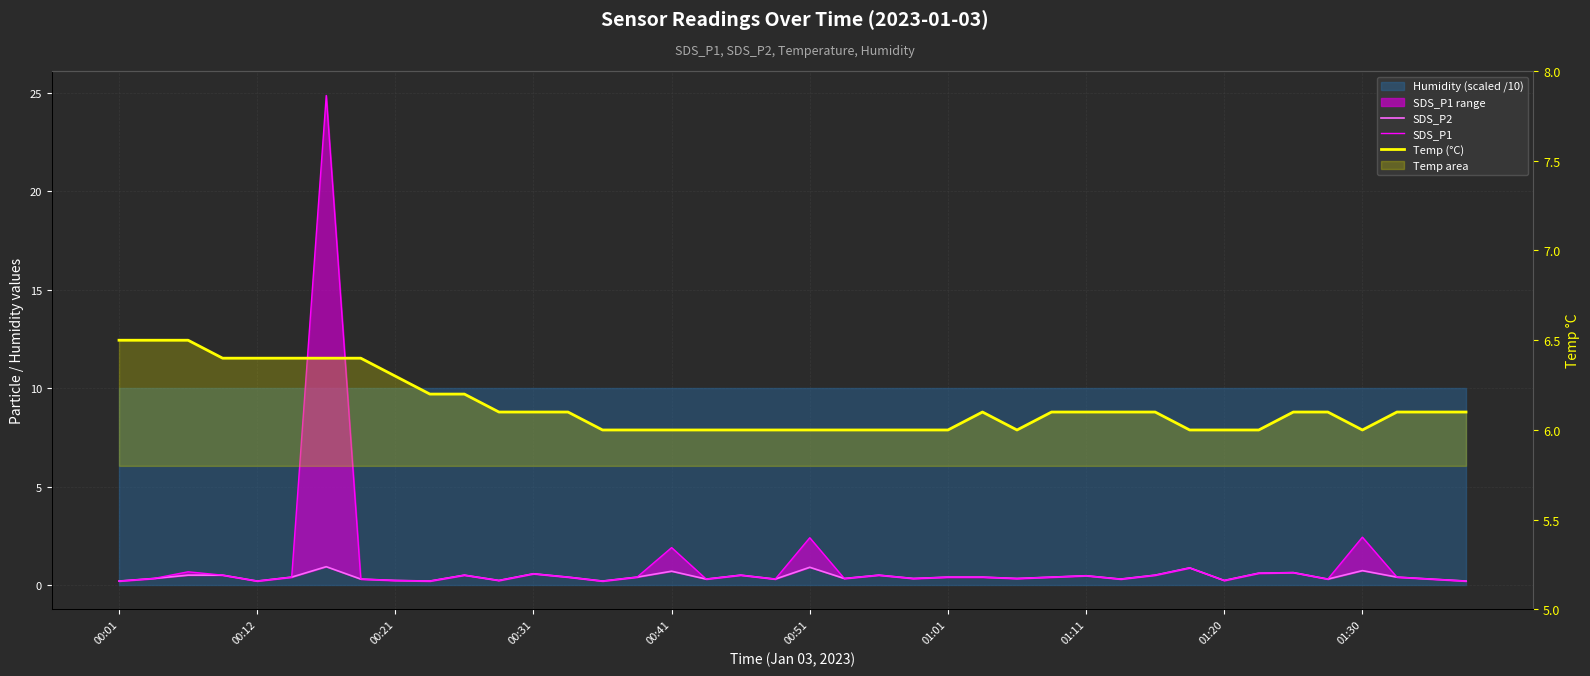

Which series has the largest total across all categories?

Temp (°C)